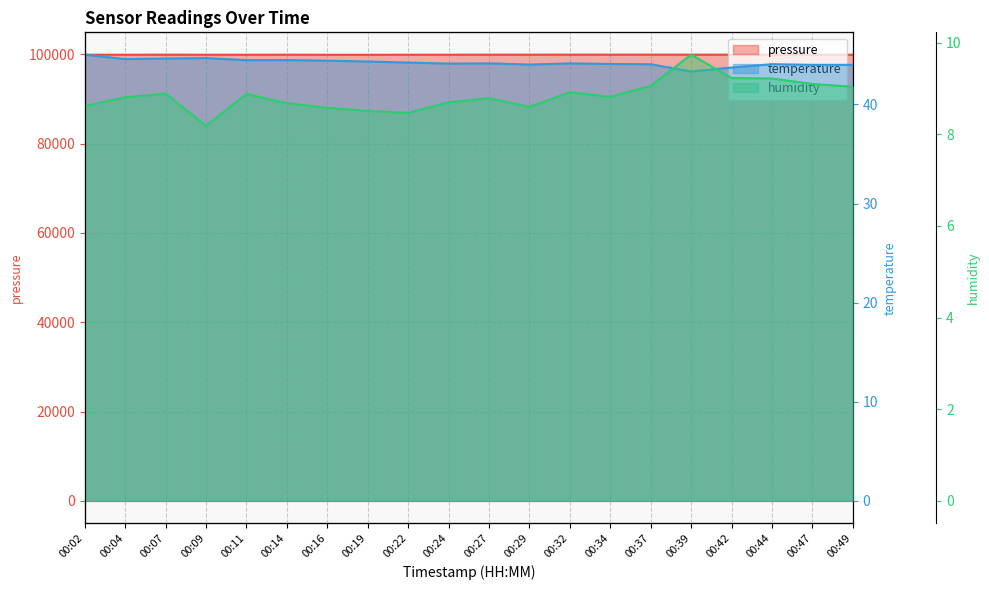

True or false: temperature has a value of 62.6 at 00:32.

False